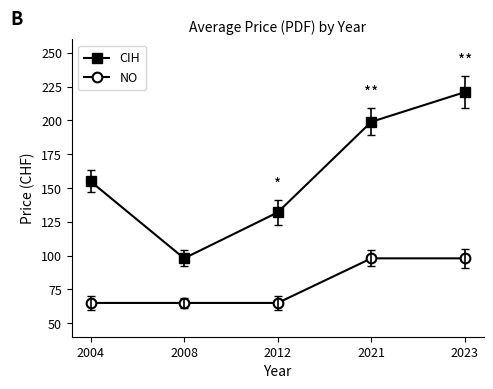

Reading left to right, what are all the values shown in this chart?

CIH: 155	98	132	199	221
NO: 65	65	65	98	98